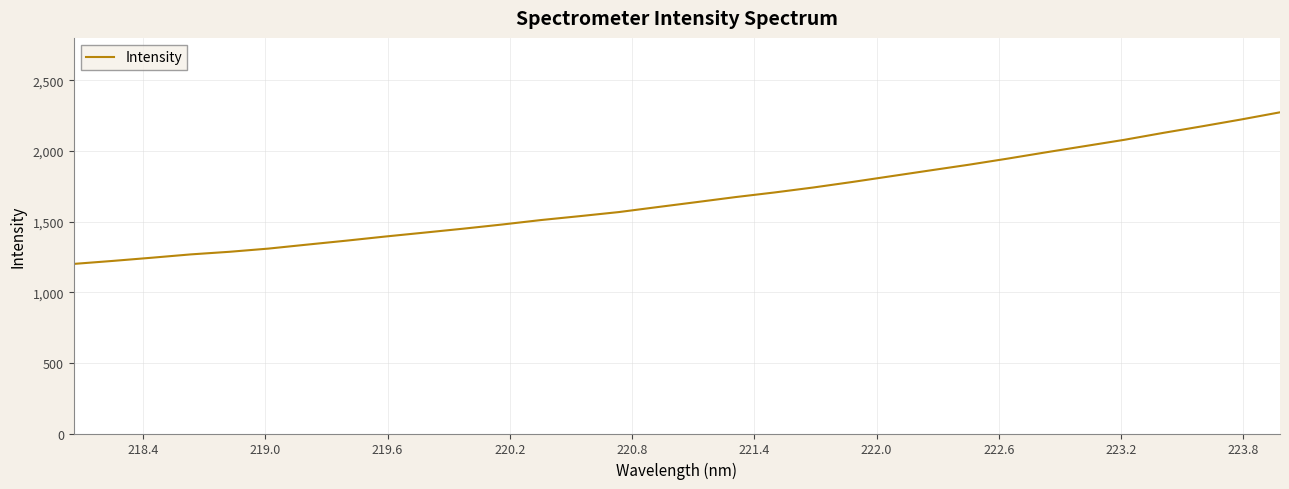

Does the chart display data point markers on the line(s)?

No